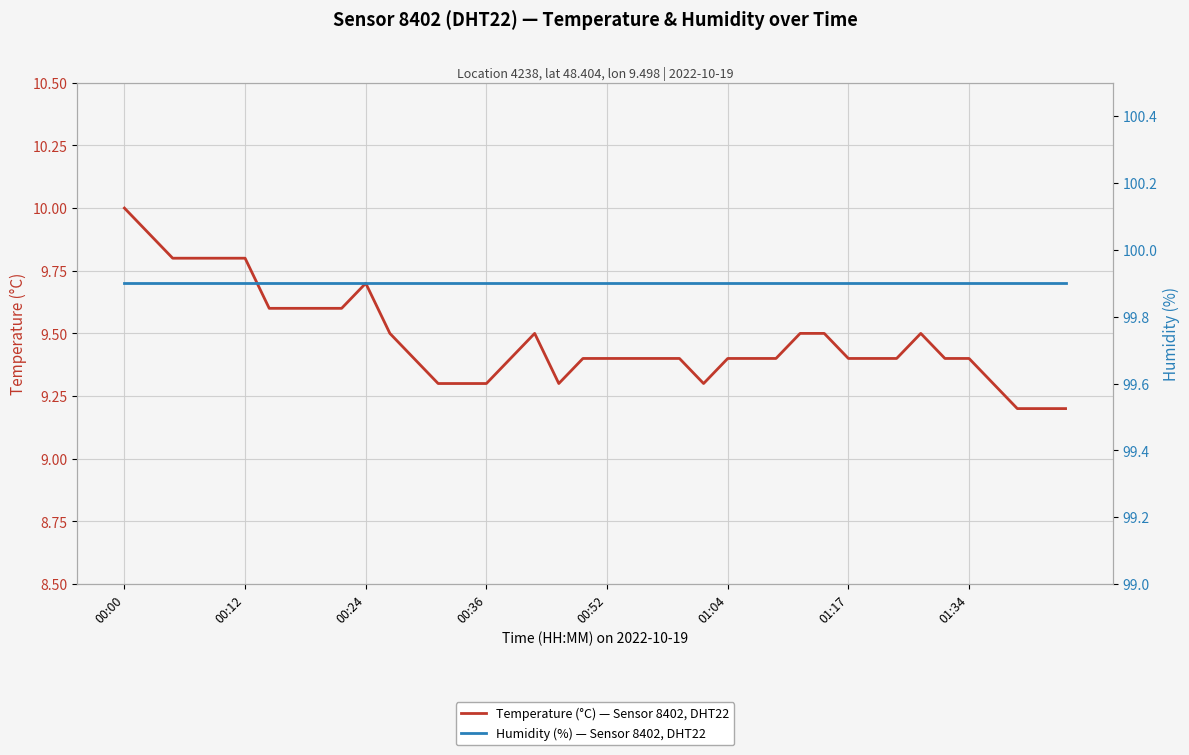

True or false: Humidity (%) — Sensor 8402, DHT22 and Temperature (°C) — Sensor 8402, DHT22 intersect in this chart.

False